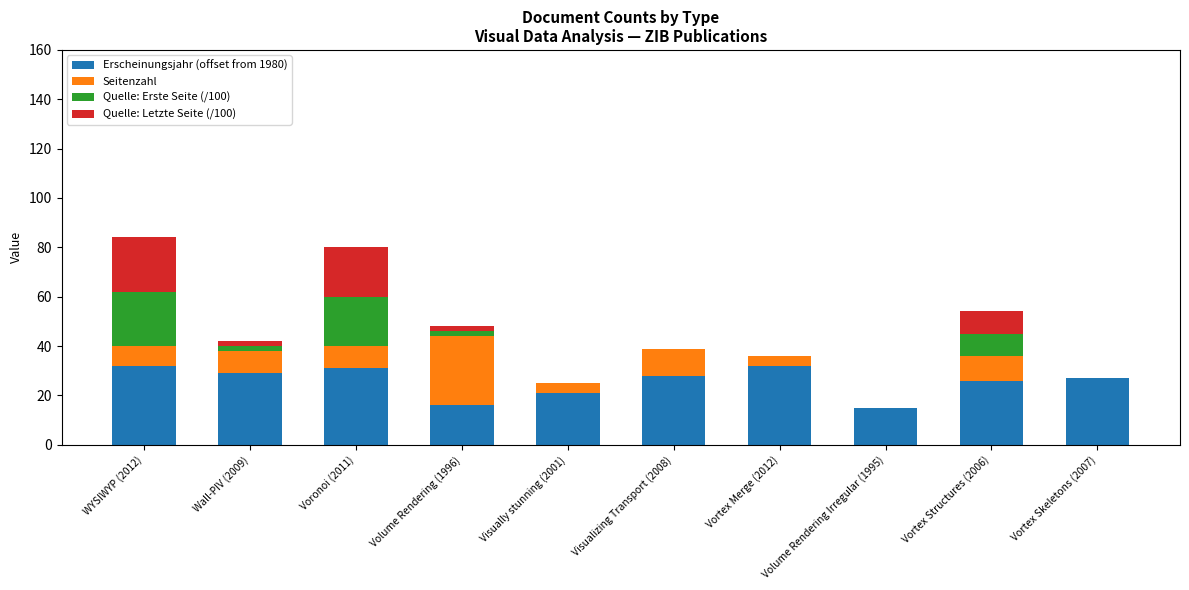

What is the sum of the Erscheinungsjahr (offset from 1980) values at Vortex Skeletons (2007) and Volume Rendering Irregular (1995)?

42